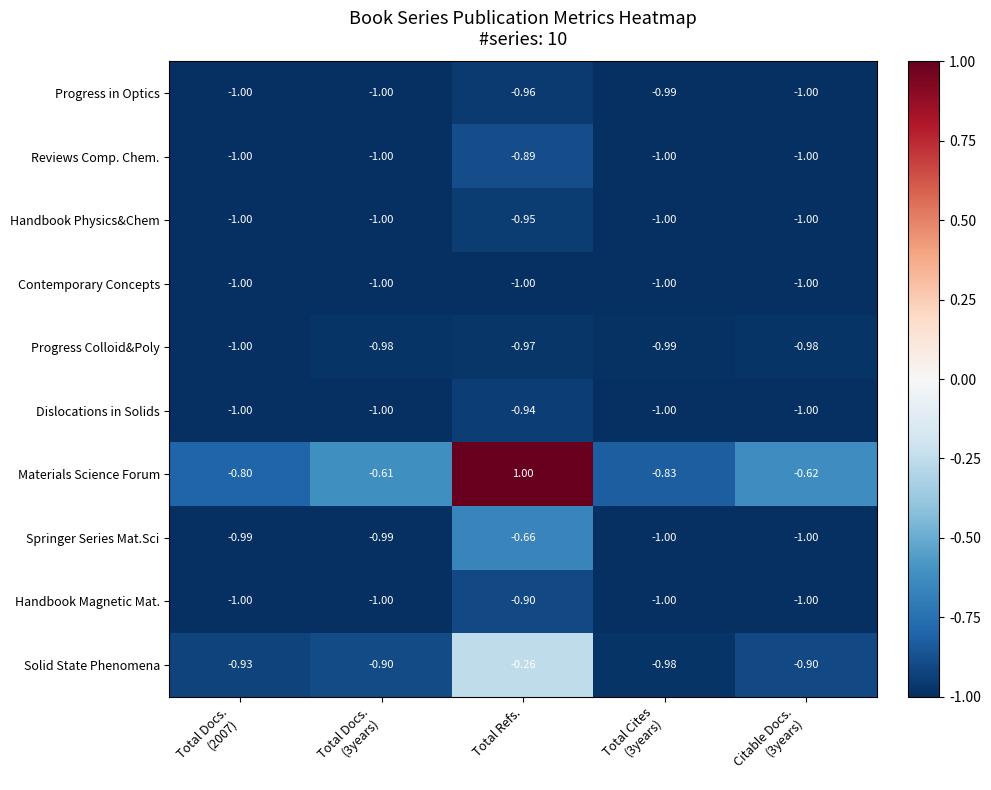

Rank the series by their maximum value, from highest to lowest.

Materials Science Forum, Solid State Phenomena, Springer Series Mat.Sci, Reviews Comp. Chem., Handbook Magnetic Mat., Dislocations in Solids, Handbook Physics&Chem, Progress in Optics, Progress Colloid&Poly, Contemporary Concepts